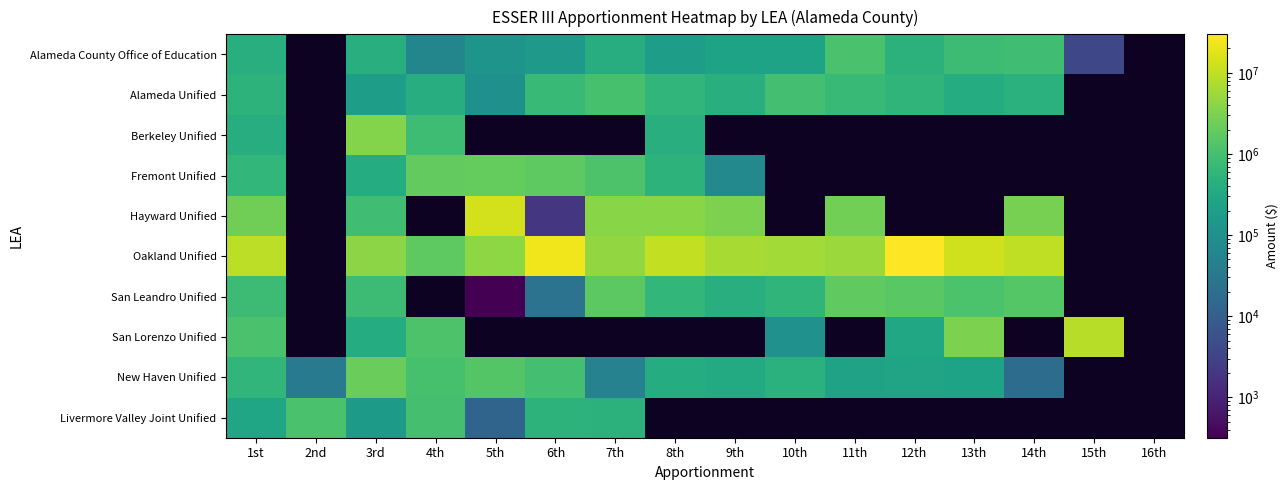

What is the minimum value for San Leandro Unified?

317.0